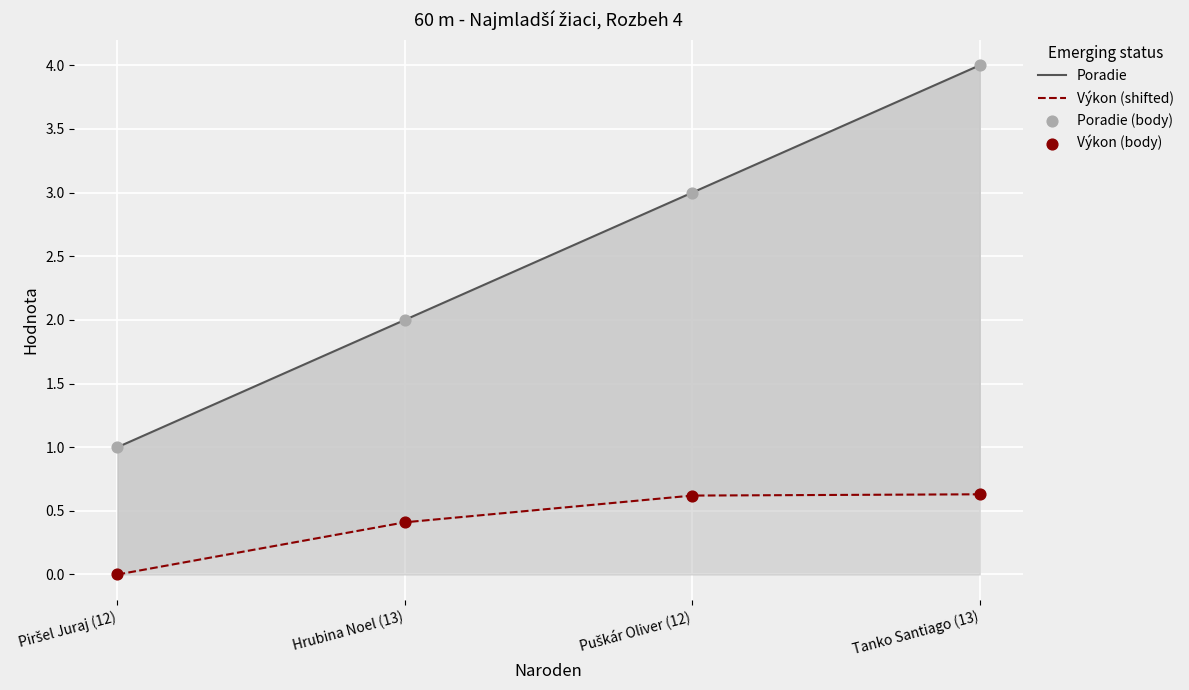

Is the value of Poradie at Piršel Juraj (12) greater than the value of Výkon at Puškár Oliver (12)?

Yes